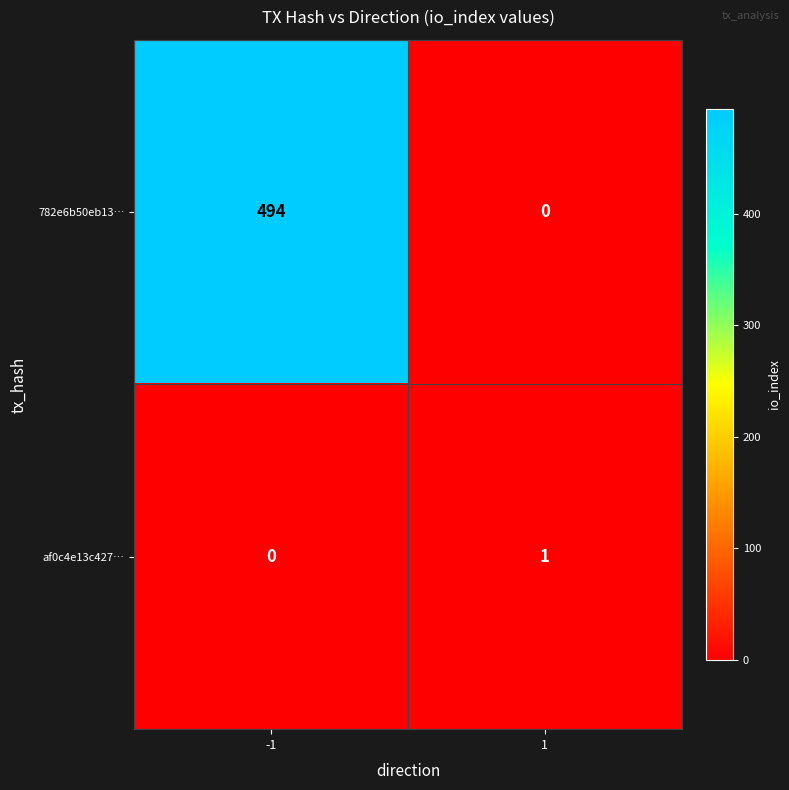

Reading left to right, transcribe all the data shown in this chart.

782e6b50eb13…: -1=494	1=0
af0c4e13c427…: -1=0	1=1